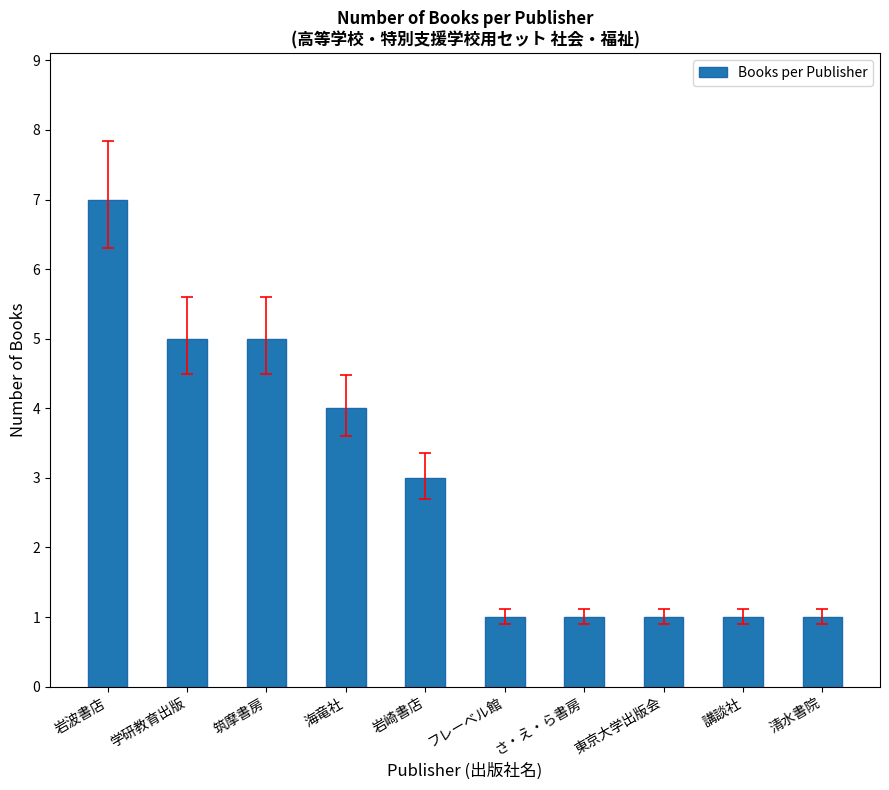

What is the label of the 1st bar from the right?

清水書院